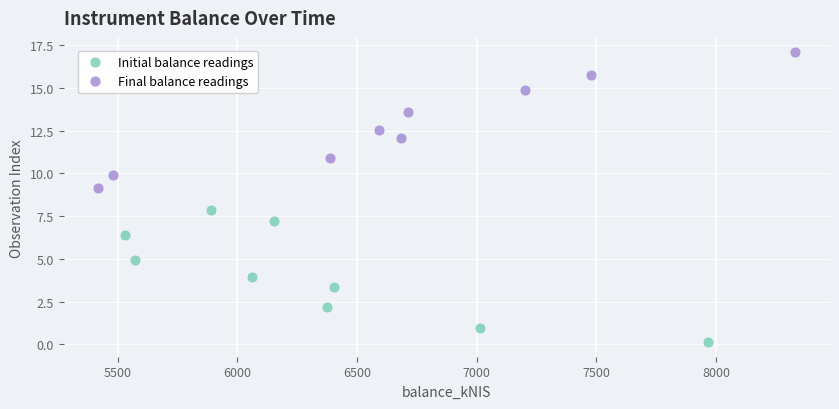

Which series reaches the maximum Y coordinate?

Final balance readings